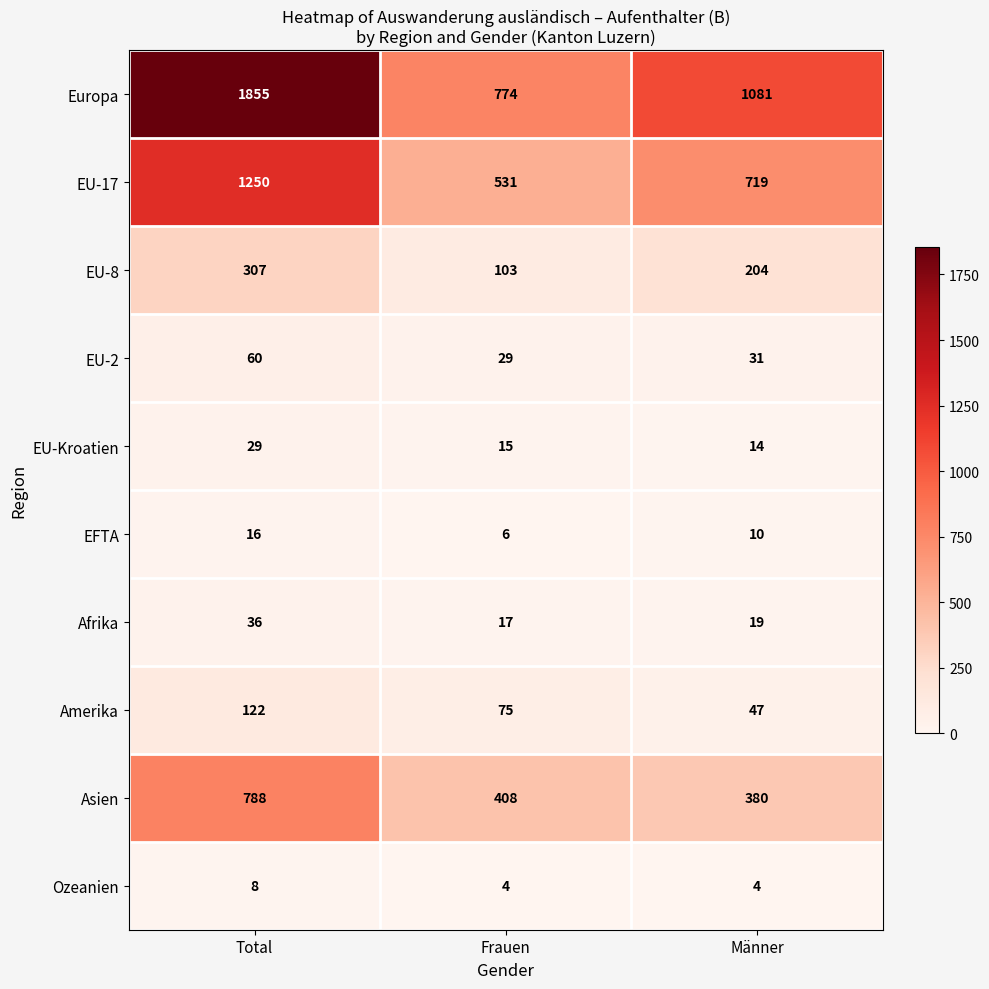

Which category has the highest value in the EU-17 series?

Total